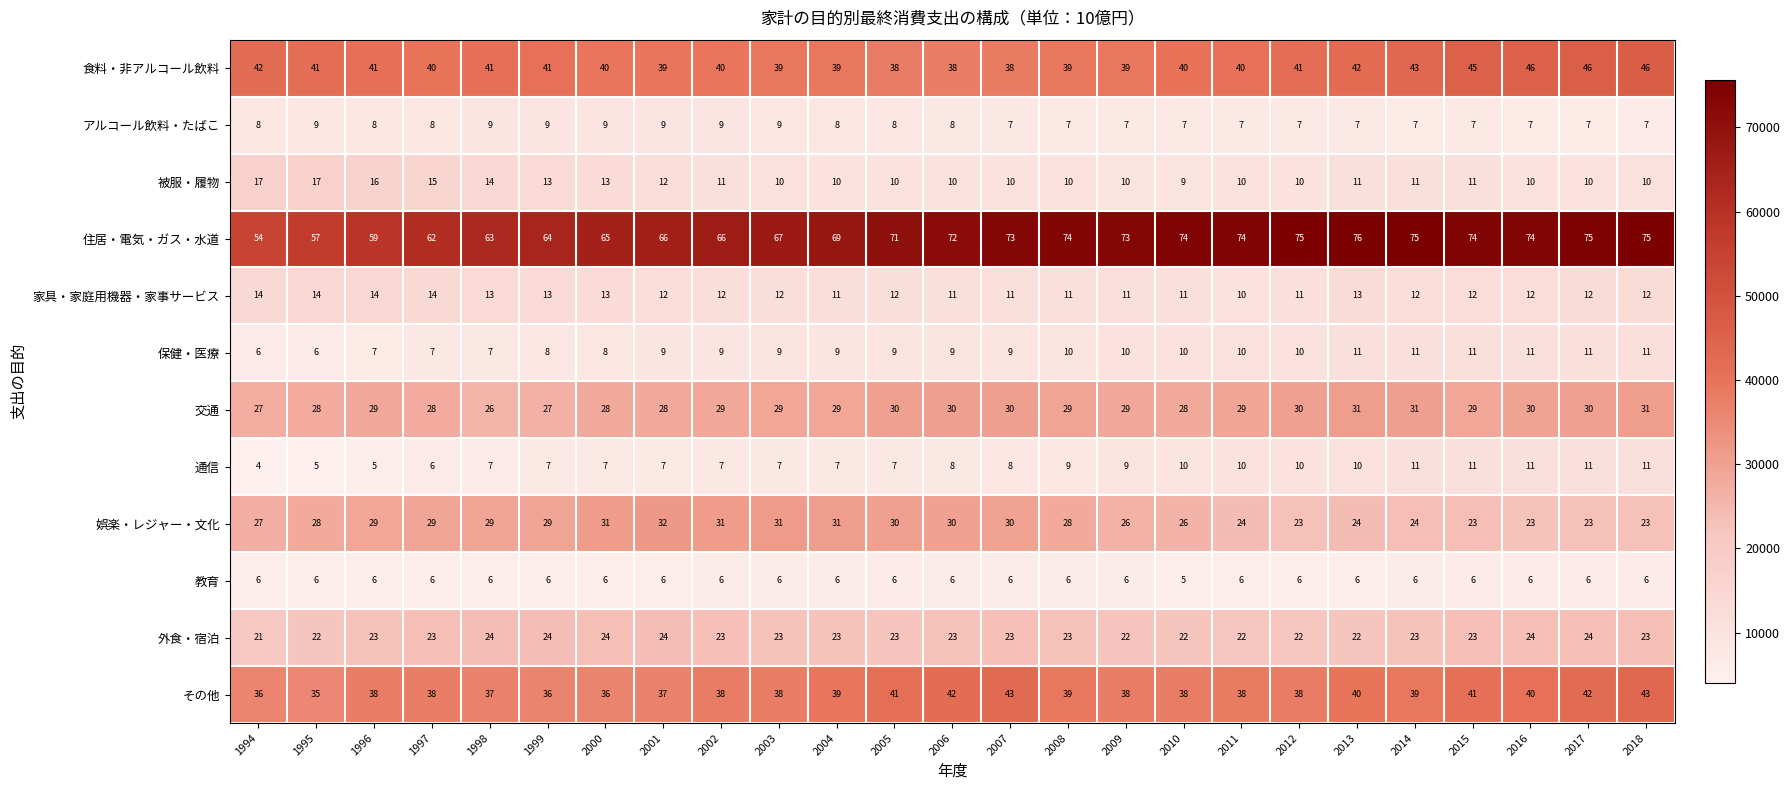

What is the greatest value displayed?

75609.5